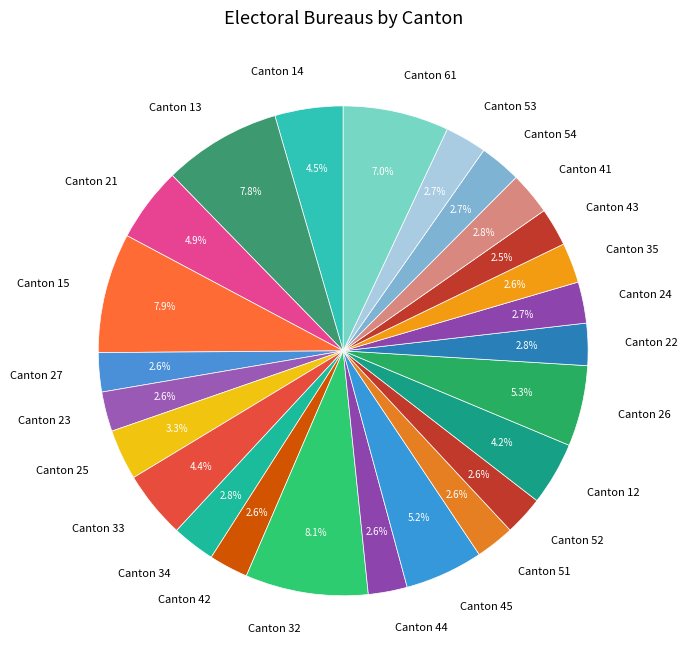

How many slices are in this pie chart?

25